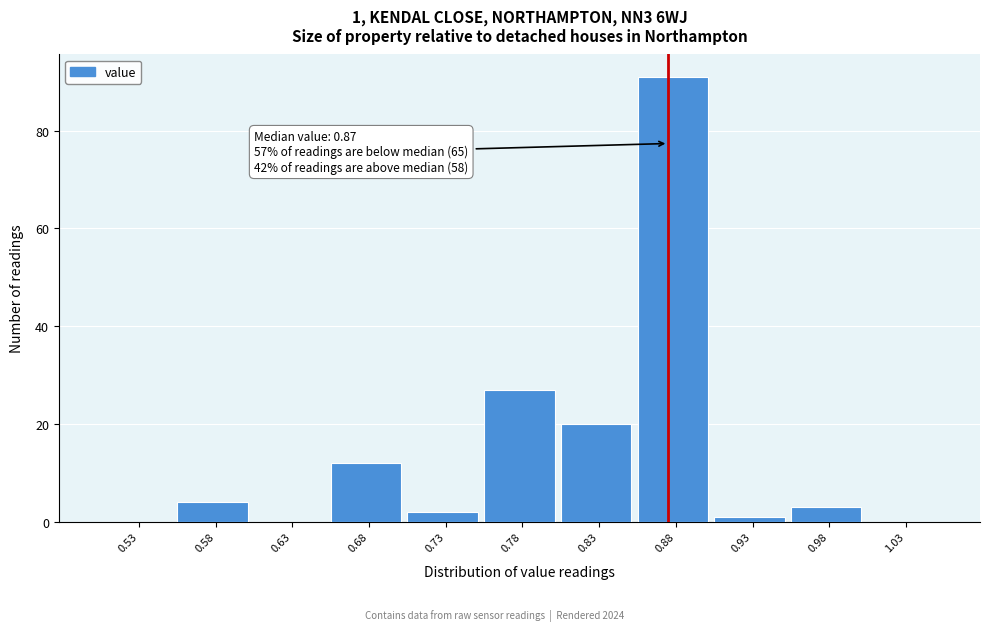

Which range on the x-axis has the tallest bar?

0.85 to 0.90